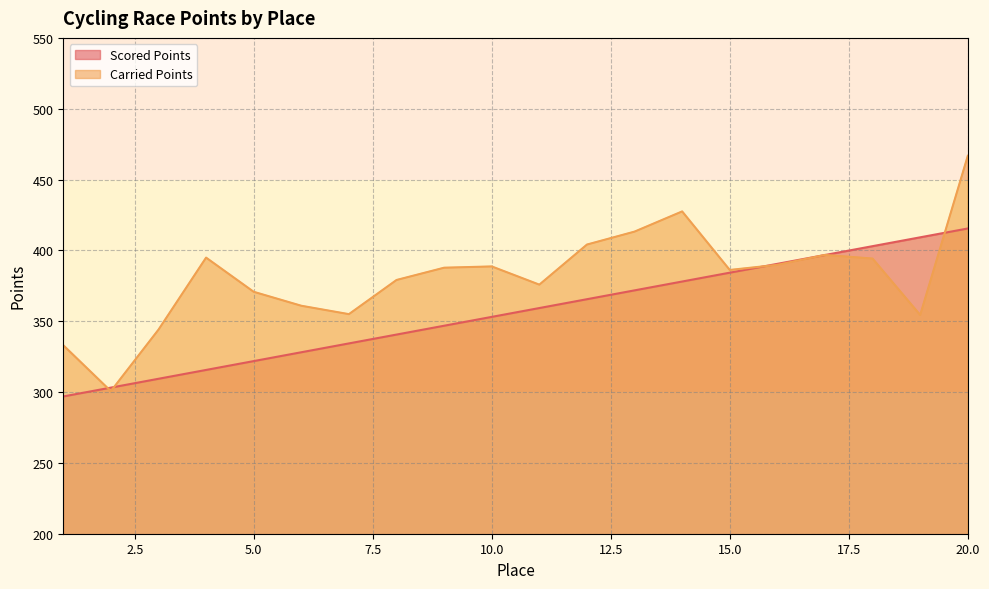

True or false: Carried Points has more than 2 points higher than both neighbors.

True